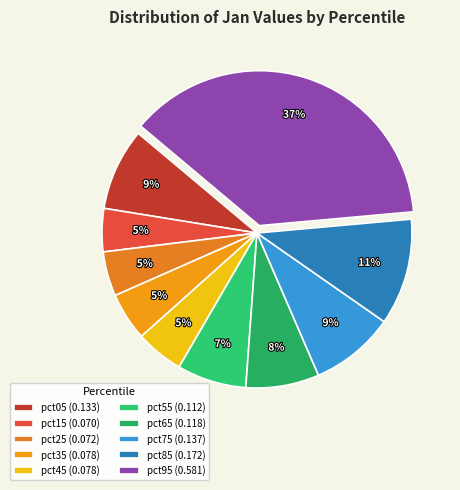

Count the number of slices in the pie.

10